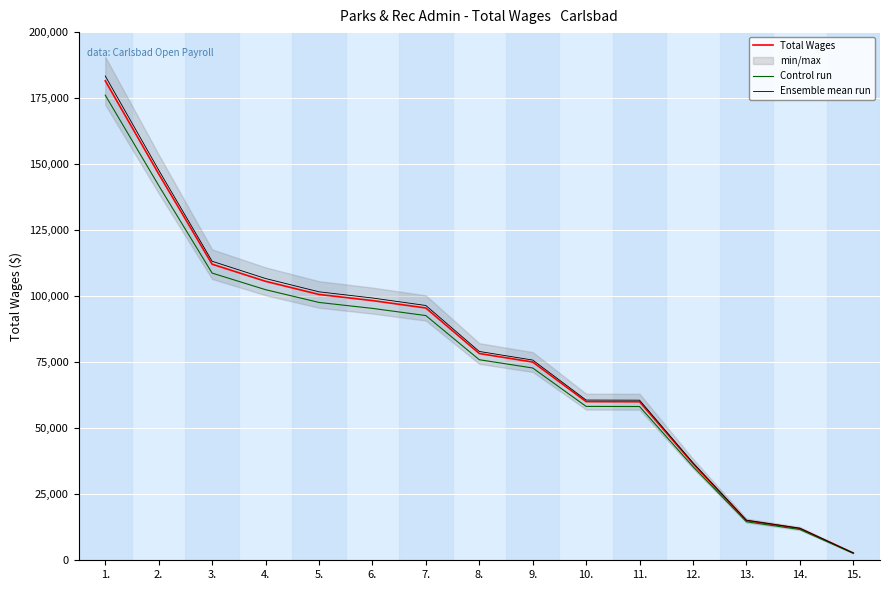

How many lines are shown in the chart?

3